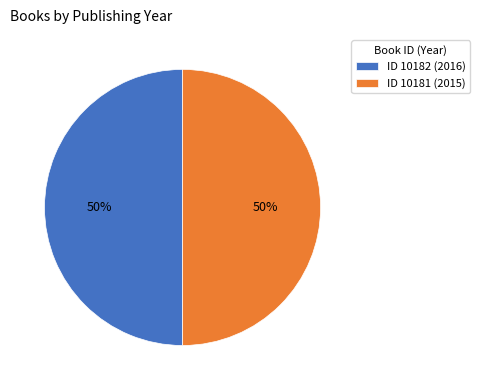

Is the sum of ID 10181 (2015) and ID 10182 (2016) greater than half?

Yes